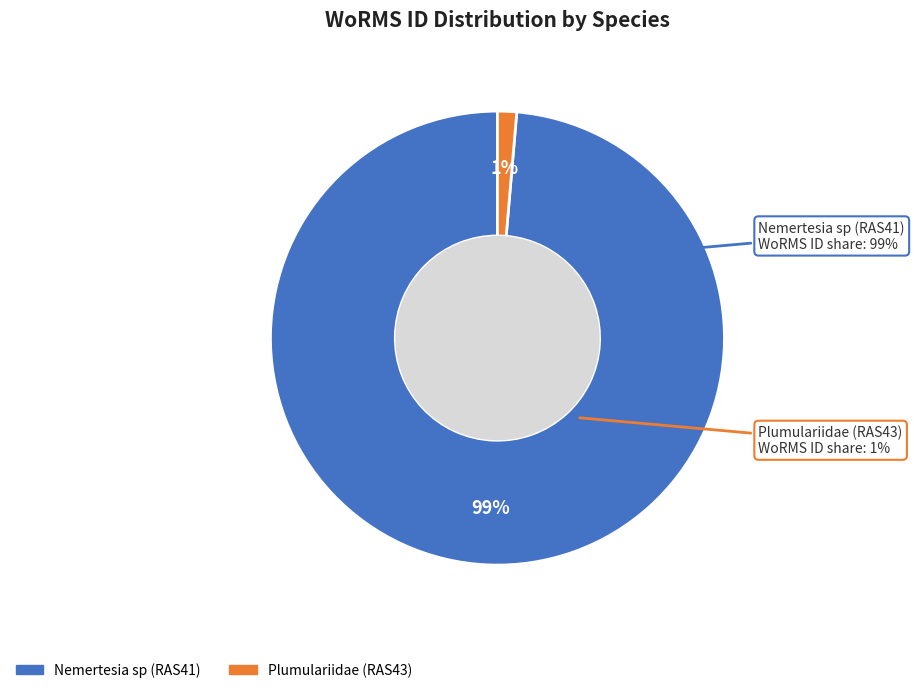

To the nearest percent, what portion does Nemertesia sp (RAS41) represent?

99%